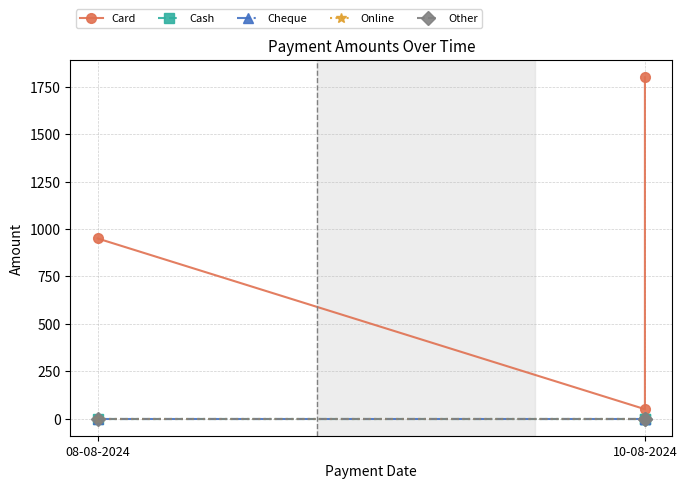

Reading left to right, extract all data points from this chart.

Card: 950	50	1800
Cash: 0	0	0
Cheque: 0	0	0
Online: 0	0	0
Other: 0	0	0